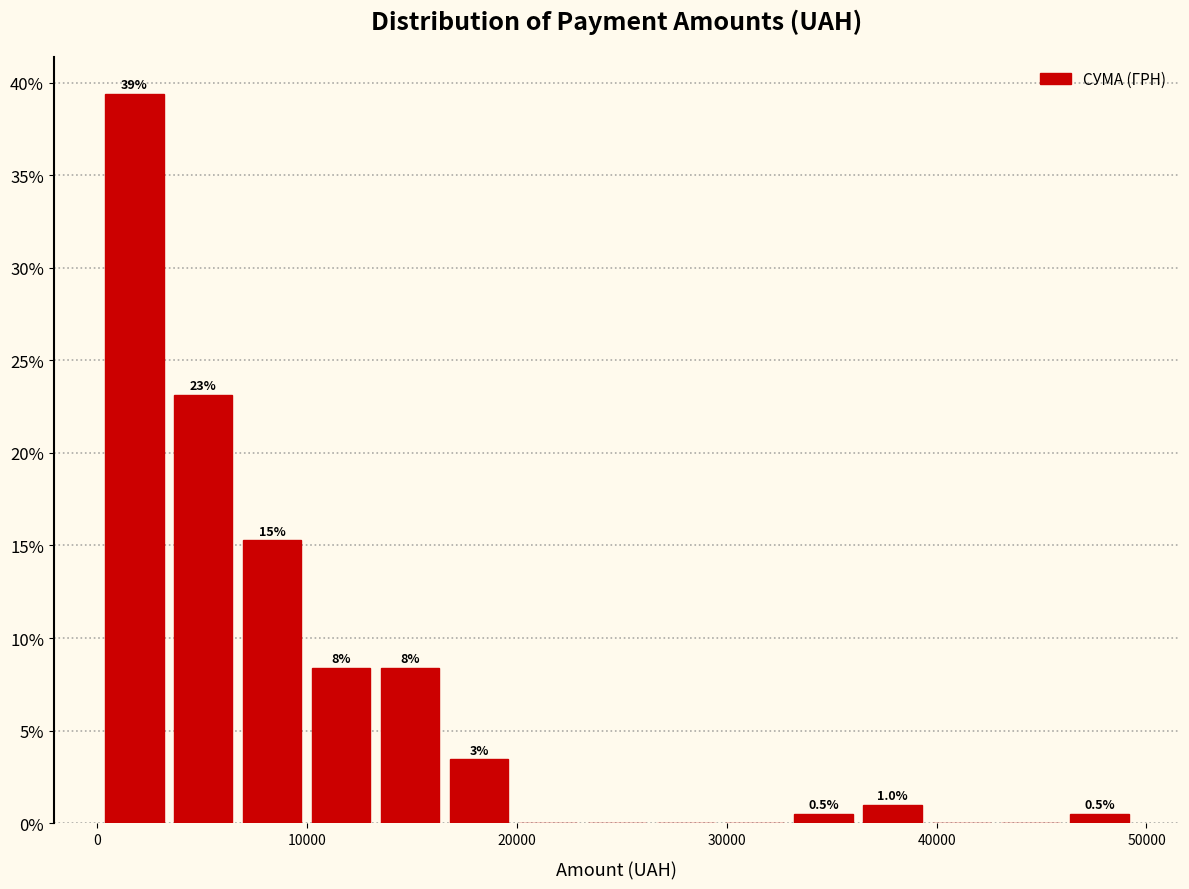

Read against the x-axis, roughly where is the centre of the tallest bar?

2000